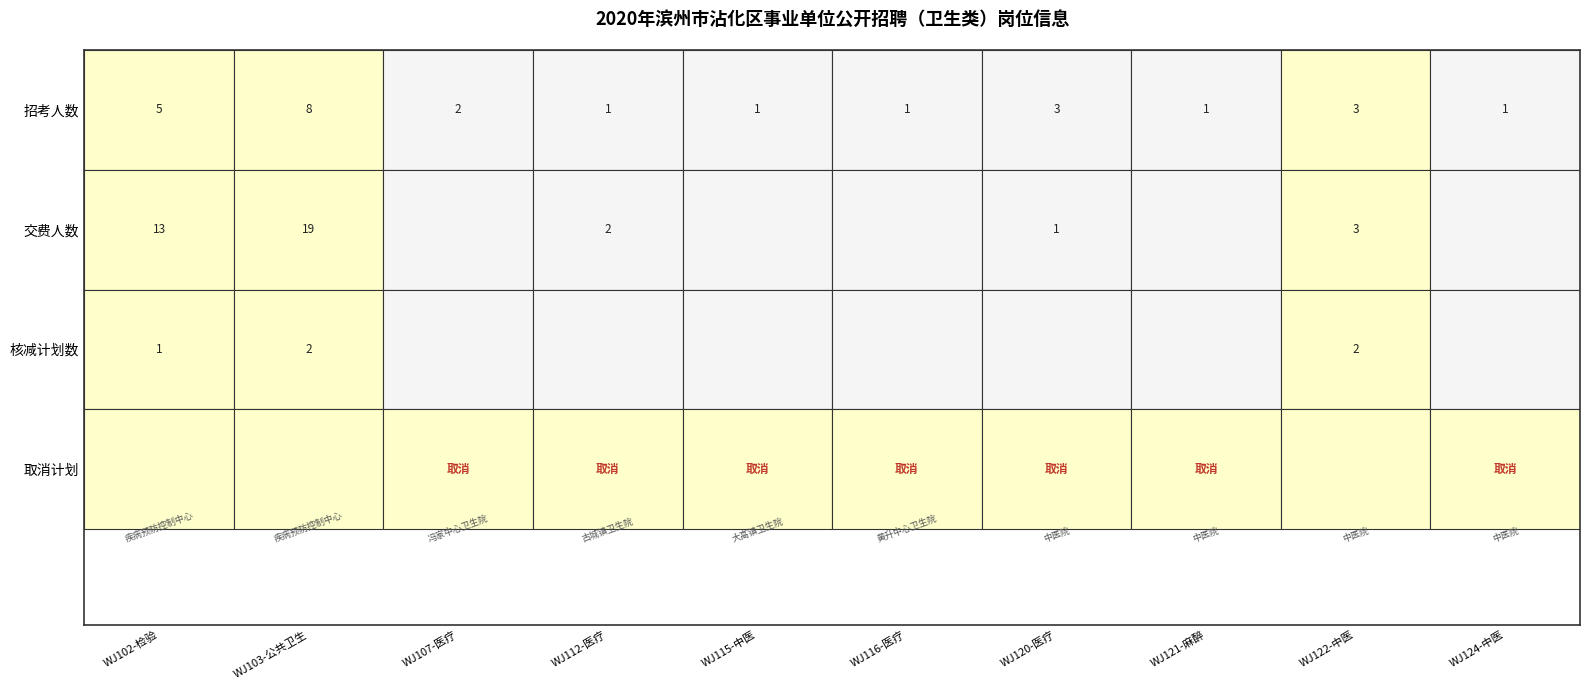

Between 招考人数 and 6, which series saw the biggest shift?

交费人数